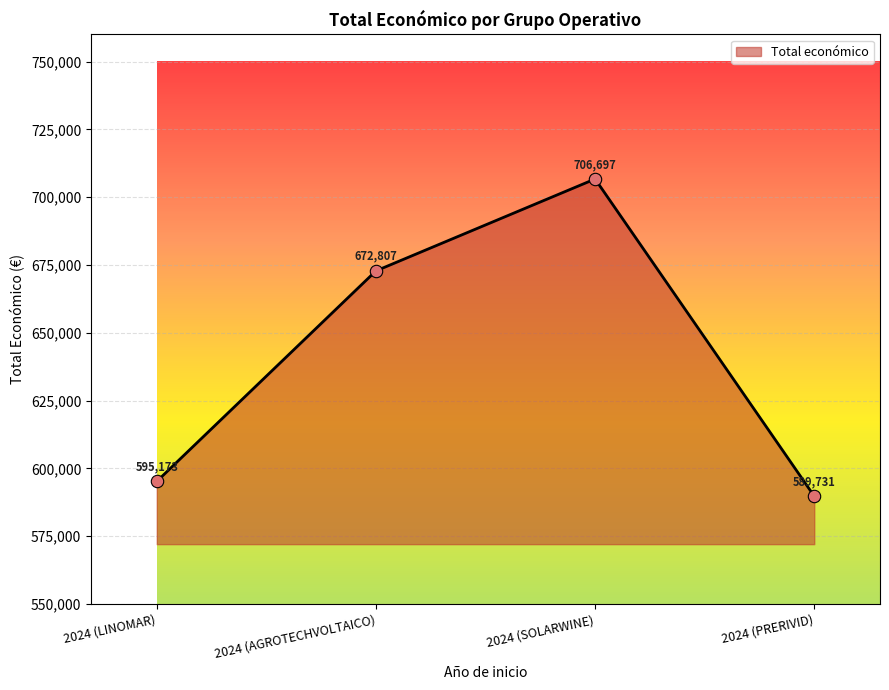

What is the change in value from 2024 (AGROTECHVOLTAICO) to 2024 (SOLARWINE)?

+33890